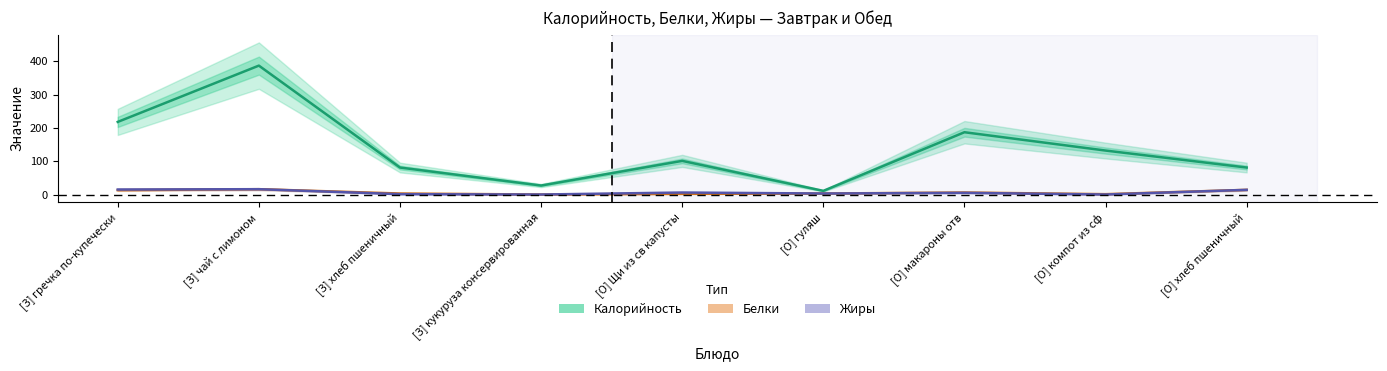

The value of Калорийность at [З] кукуруза консервированная is 27. True or false?

True